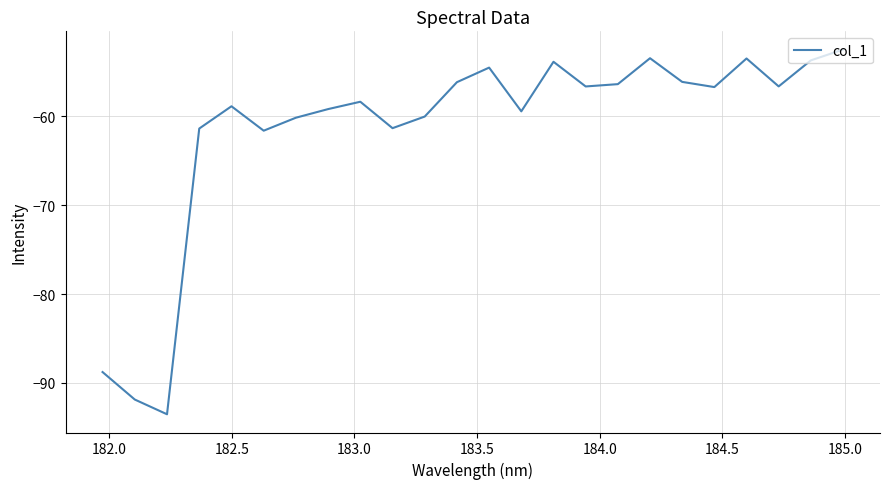

How many lines are shown in the chart?

1